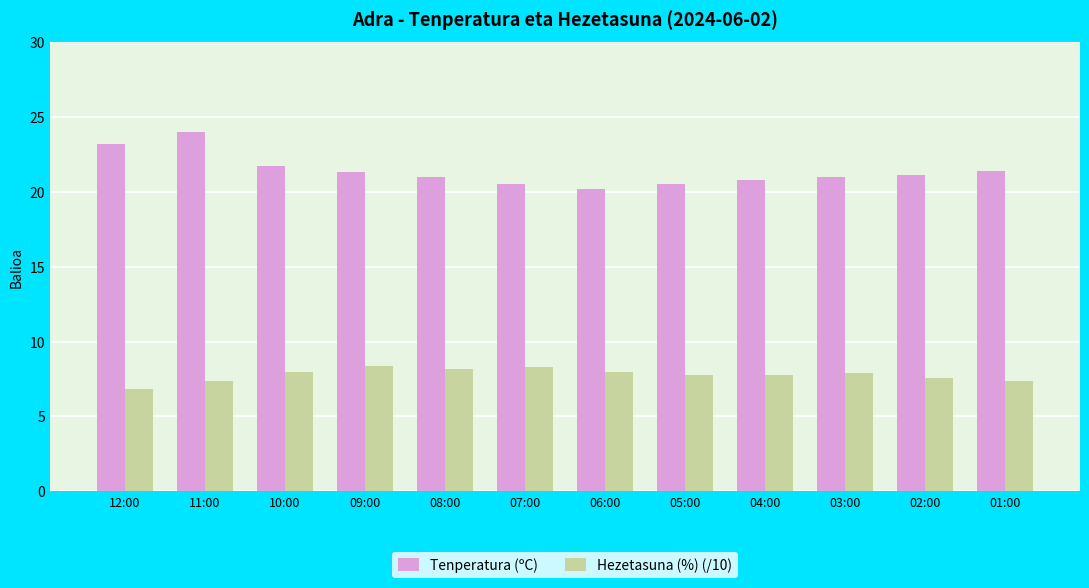

At which label does Hezetasuna (%) (/10) reach its minimum?

12:00